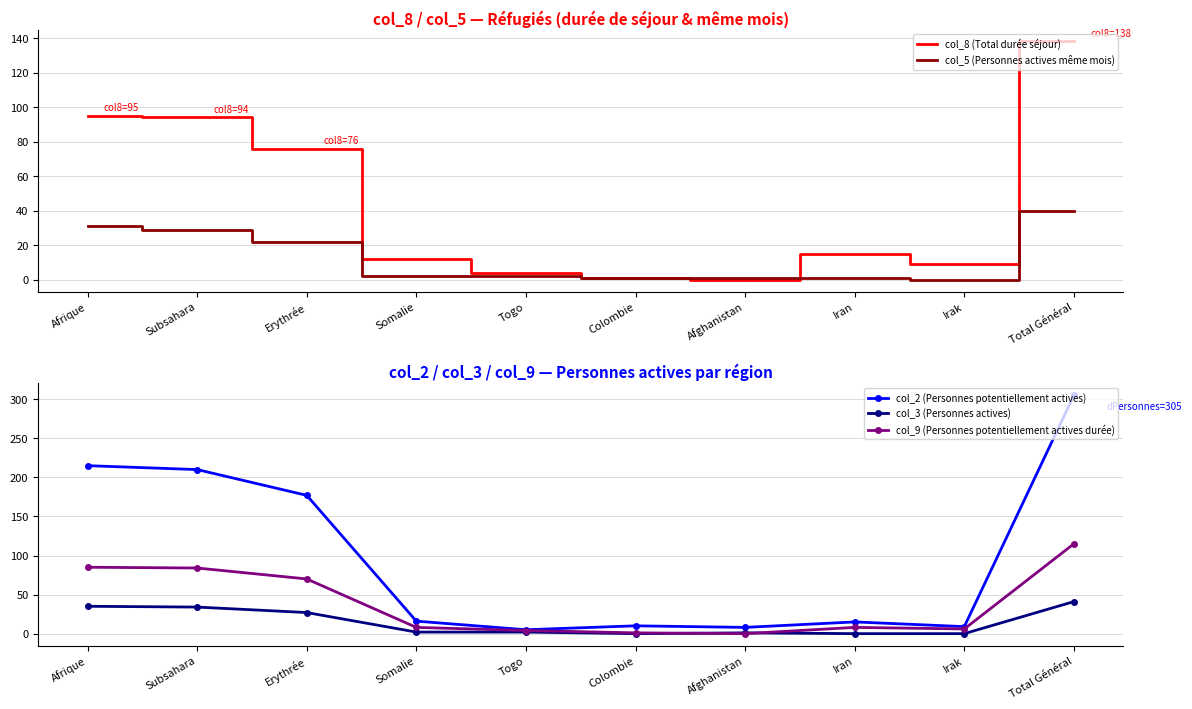

True or false: col_8 (Total durée séjour) has a value of 94 at Subsahara.

True